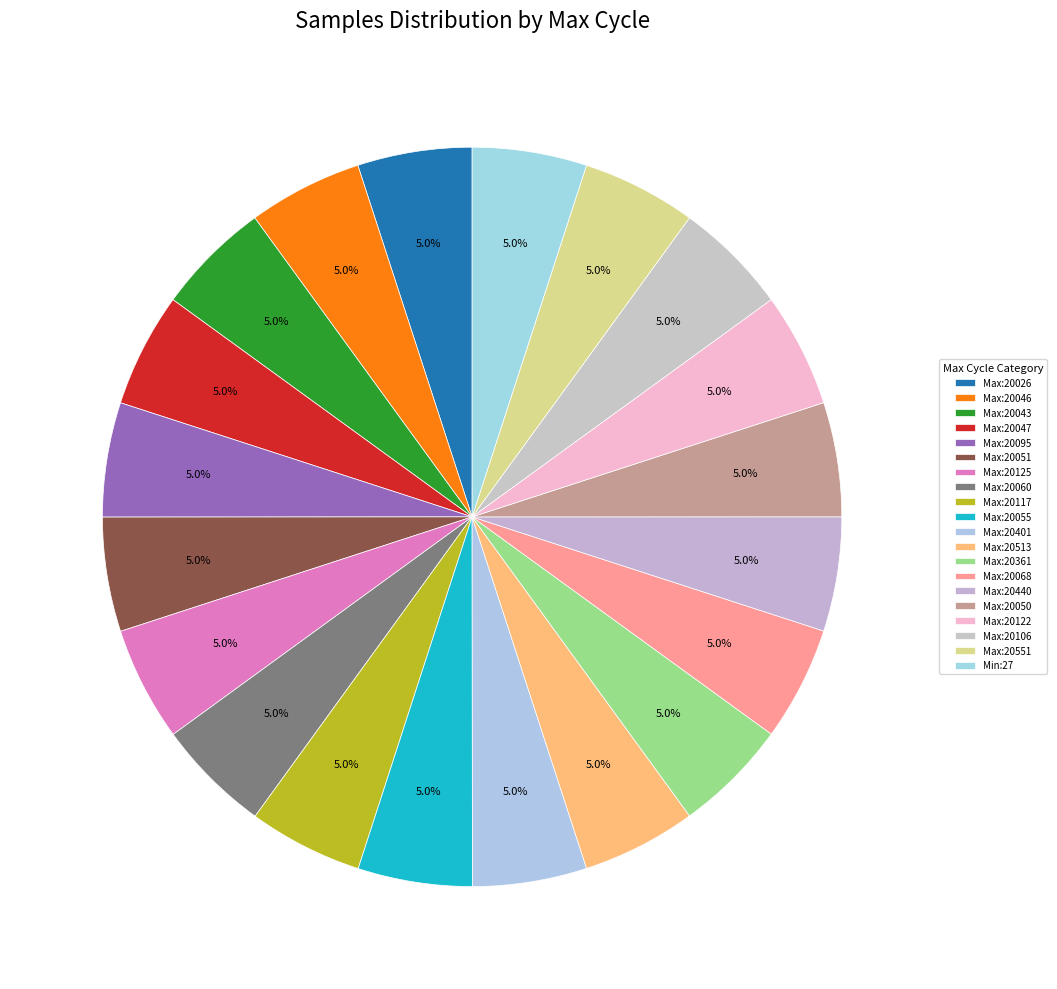

Which slice is the smallest?

20106